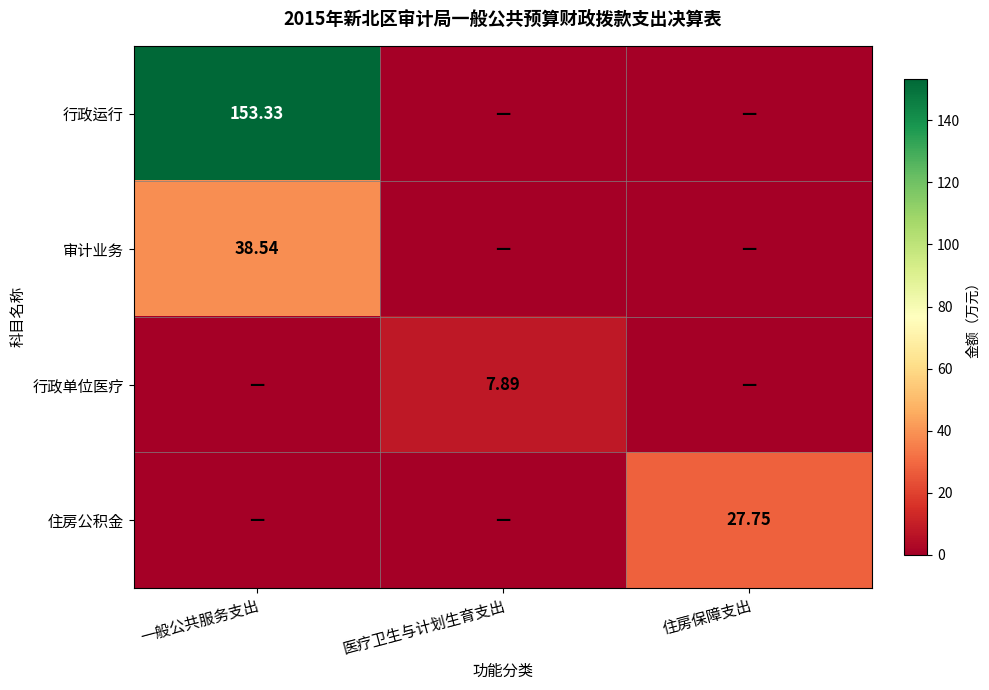

True or false: 审计业务 has a value of -13.5 at 住房保障支出.

False